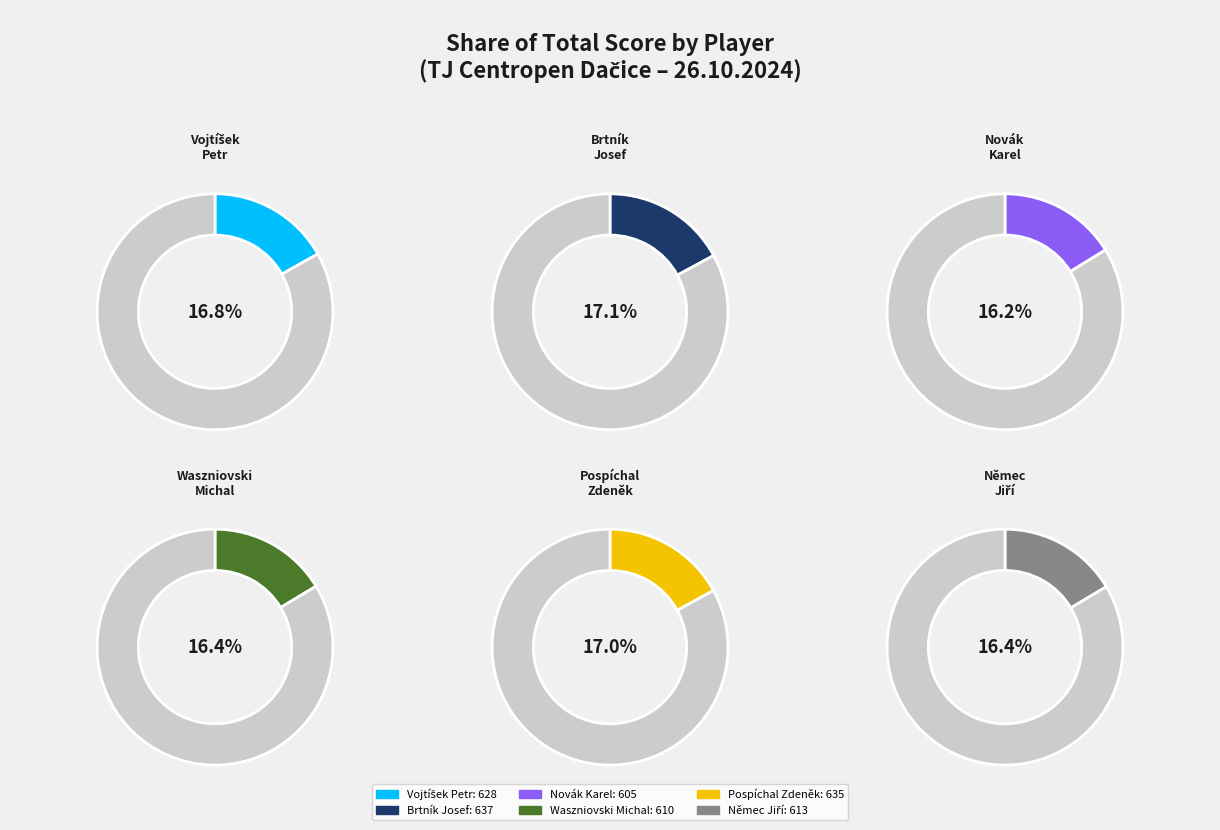

Approximately how many times larger is the value at Brtník
Josef compared to Pospíchal
Zdeněk?

1.0